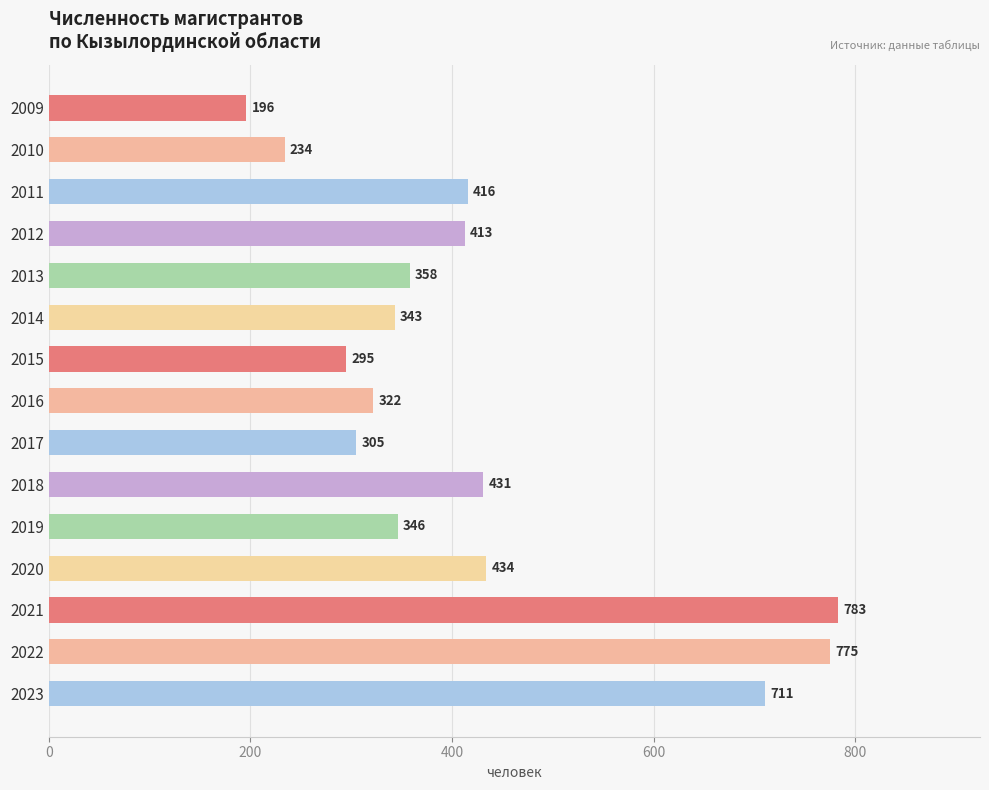

Between 2015 and 2018, which is larger?

2018